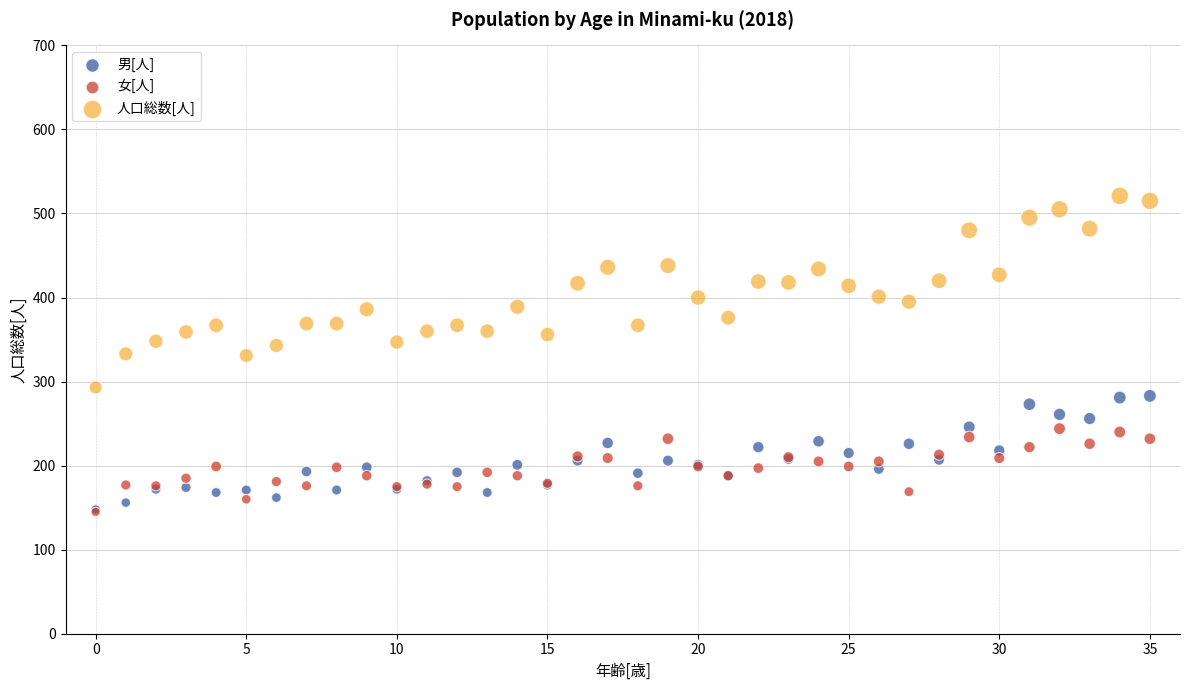

What are all the series names shown in the legend?

男[人], 女[人], 人口総数[人]